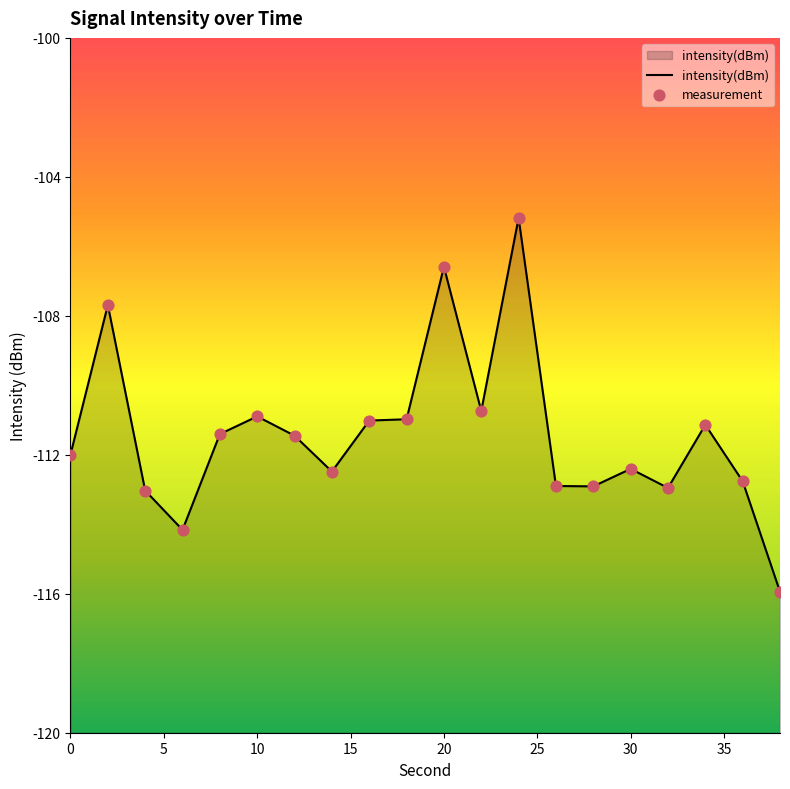

Is the value of measurement at 17 greater than the value of intensity(dBm) at 5?

No